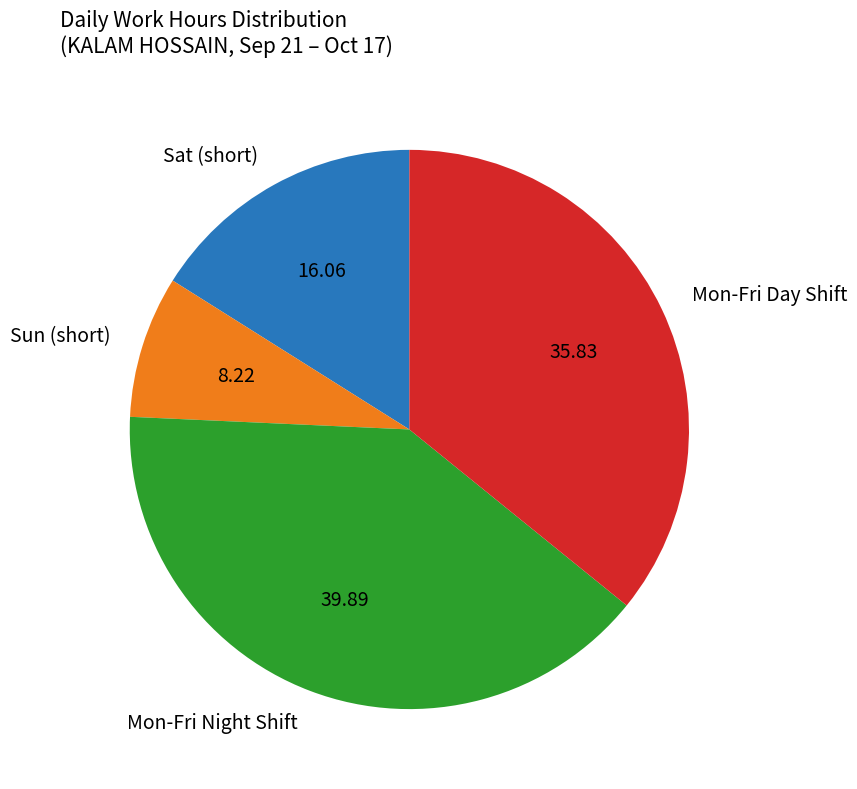

What is the smallest slice in the pie chart?

Sun (short)